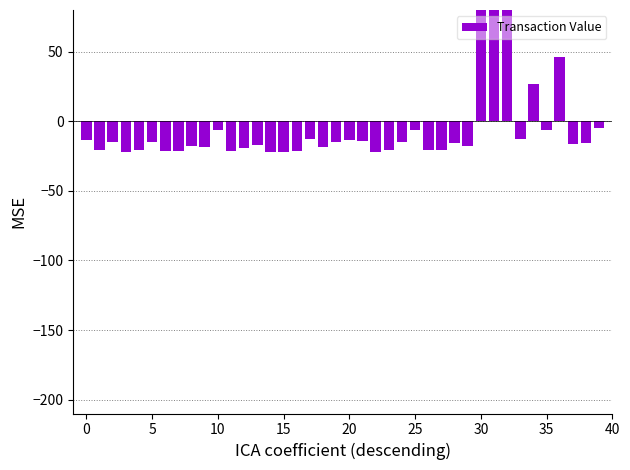

Where is the data nearest to the value 73?

36